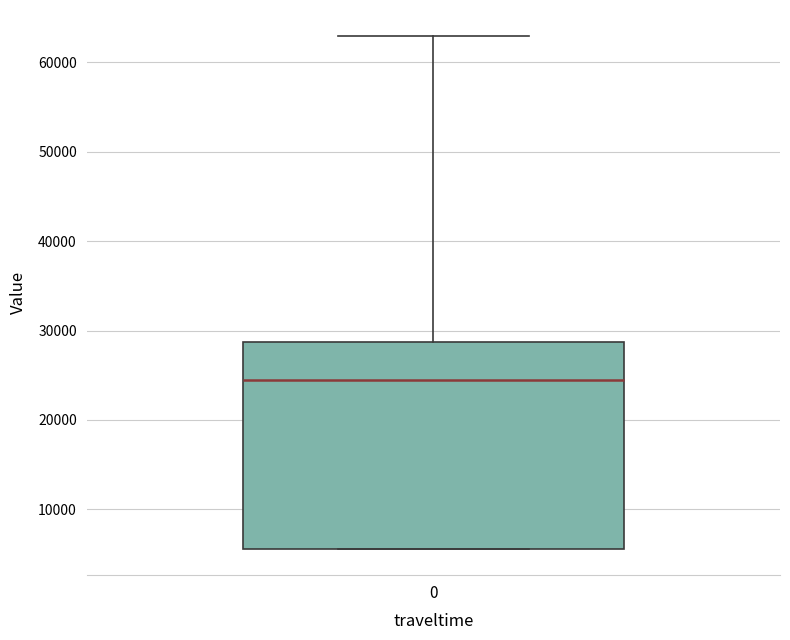

Read this box plot against the y-axis: the position of the median line, the range covered by the box, and the ends of both whiskers. The values are not printed on the chart, so give them approximately, as read against the axis.

median 25000, box 6000 to 29000, whiskers 6000 to 63000